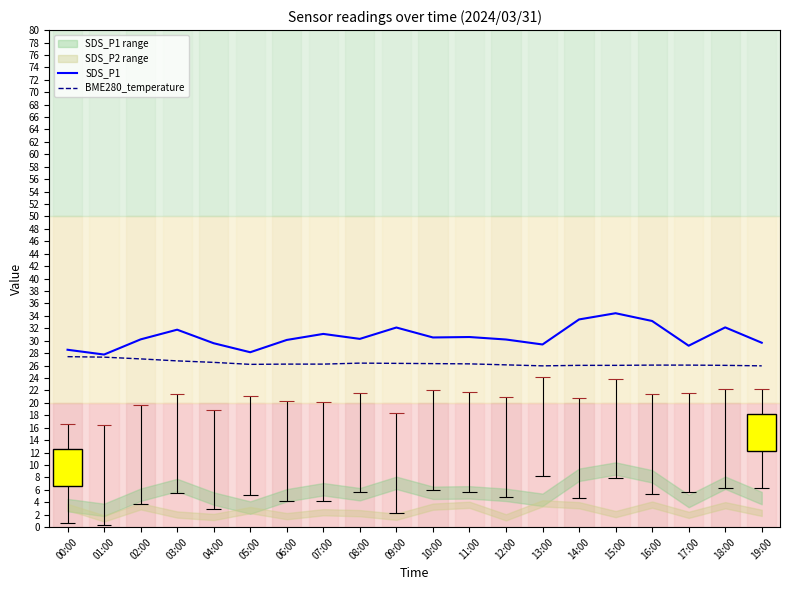

What is the label of the 20th point from the left?

19:00